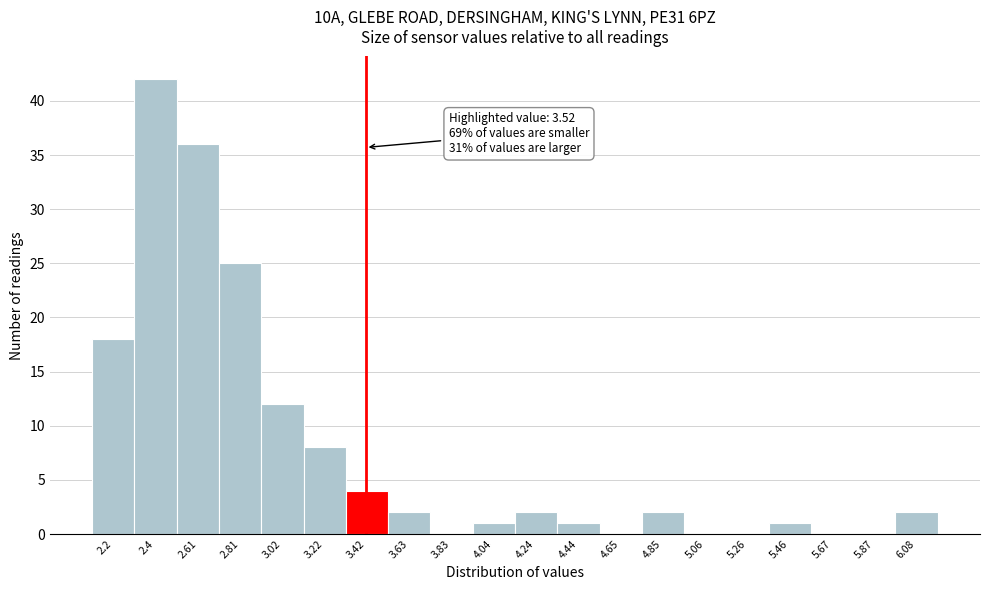

Reading left to right, extract all data points from this chart.

2.2=18	2.4=42	2.61=36	2.81=25	3.02=12	3.22=8	3.42=4	3.63=2	3.83=0	4.04=1	4.24=2	4.44=1	4.65=0	4.85=2	5.06=0	5.26=0	5.46=1	5.67=0	5.87=0	6.08=2